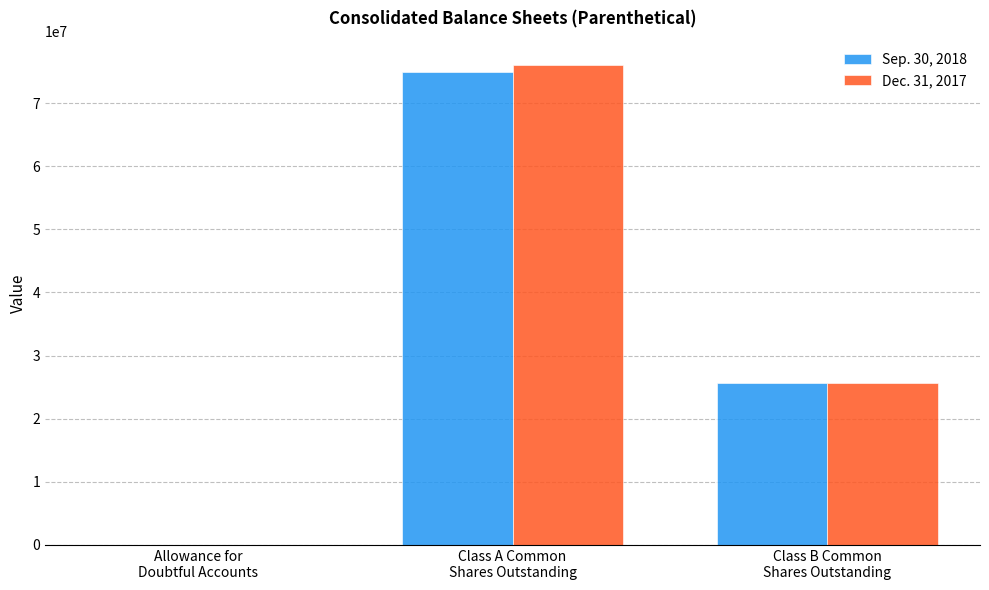

How many groups of bars are there?

3